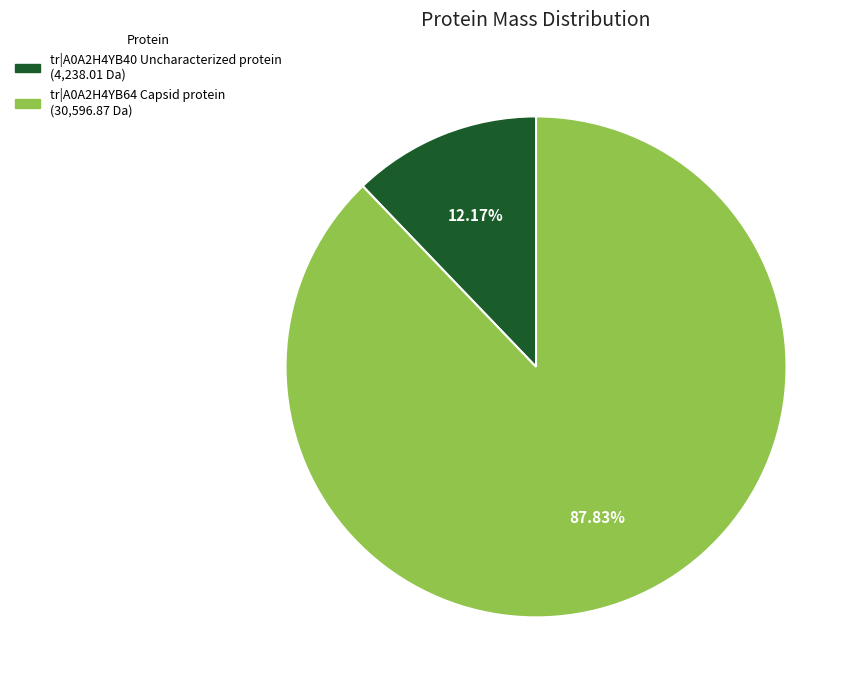

To the nearest percent, what percentage of the pie is tr|A0A2H4YB40 Uncharacterized protein?

12%